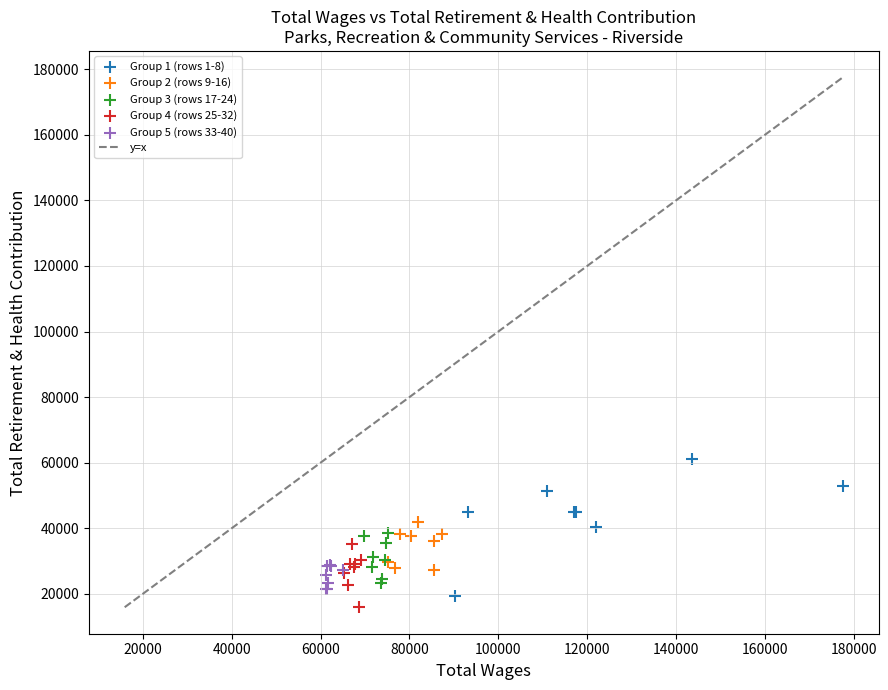

Which series contains the lowest Y value?

Group 4 (rows 25-32)